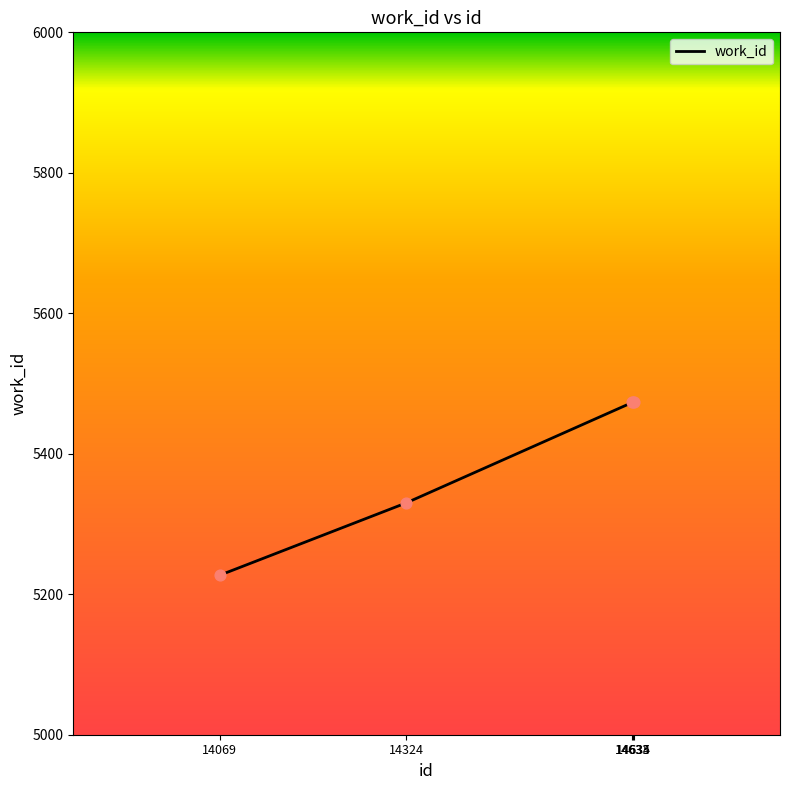

What is the change in value from 14069 to 14634?

+246